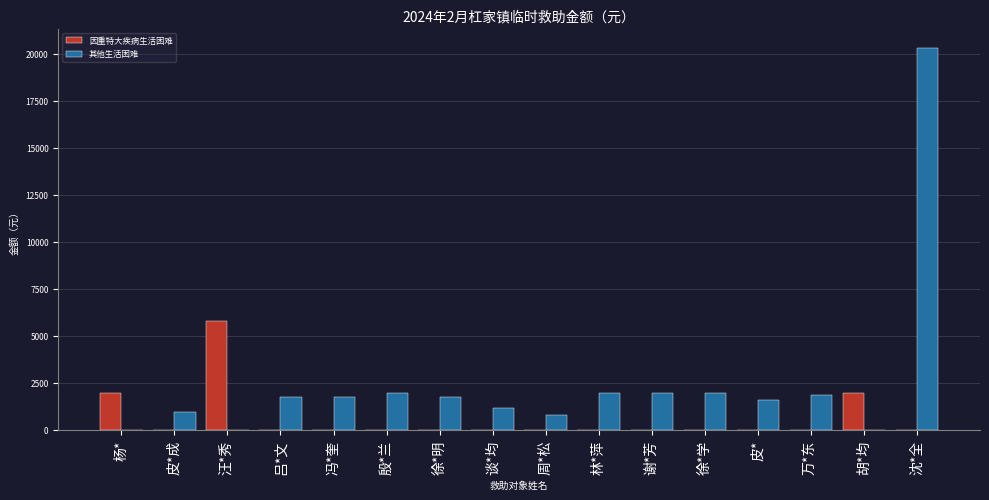

Which label corresponds to the largest value in the chart?

沈*全